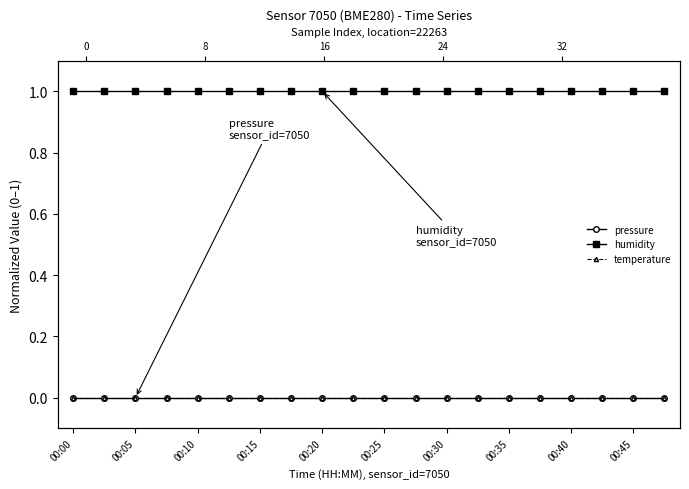

What position from the left is 00:15?

7